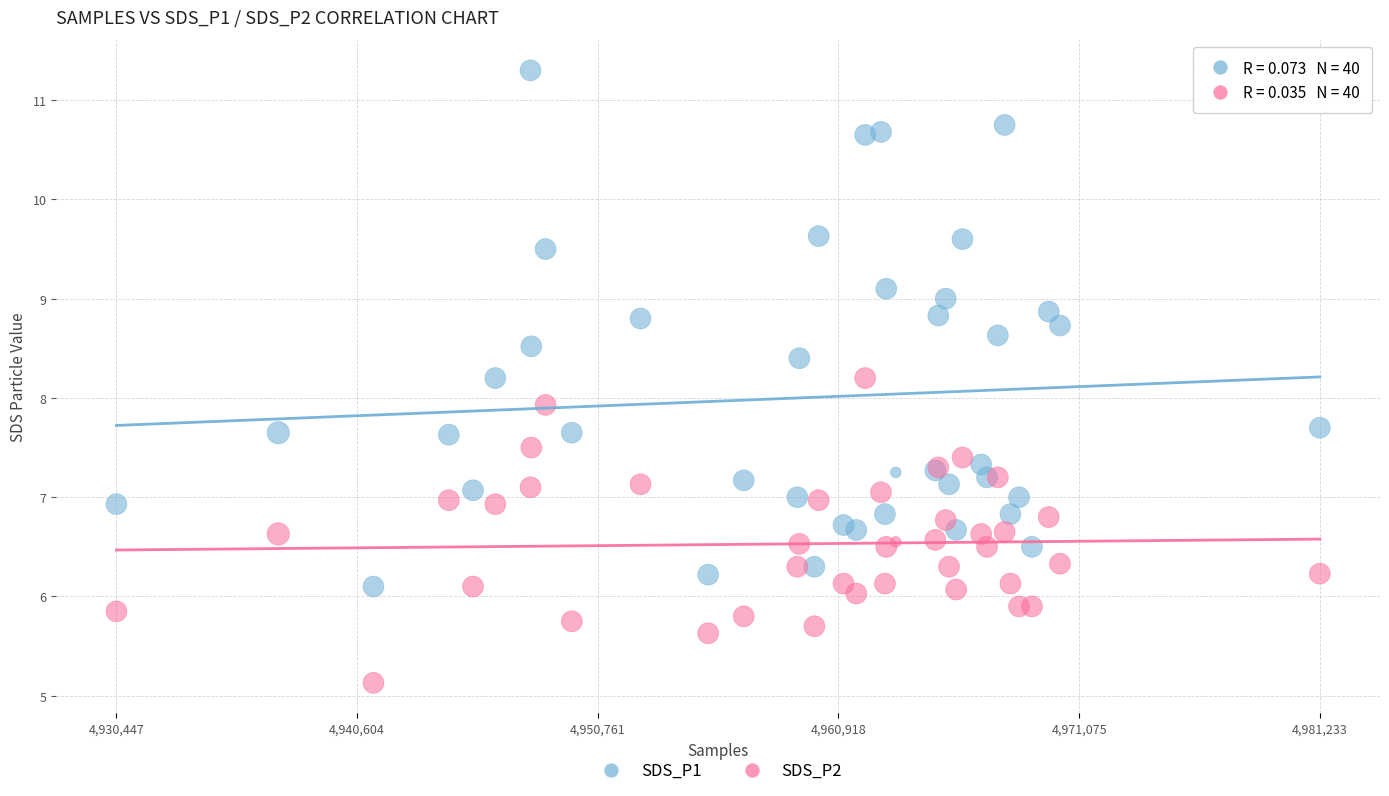

Which series reaches the minimum Y coordinate?

SDS_P2